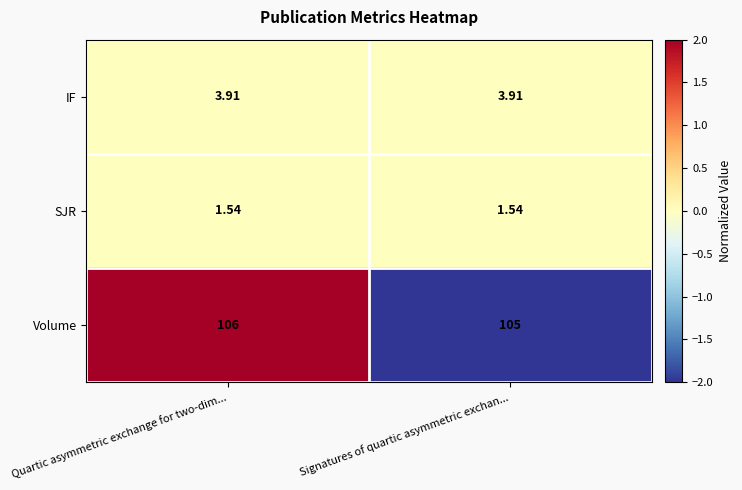

Is the value of IF at Quartic asymmetric exchange for two-dim... greater than the value of Volume at Signatures of quartic asymmetric exchan...?

No